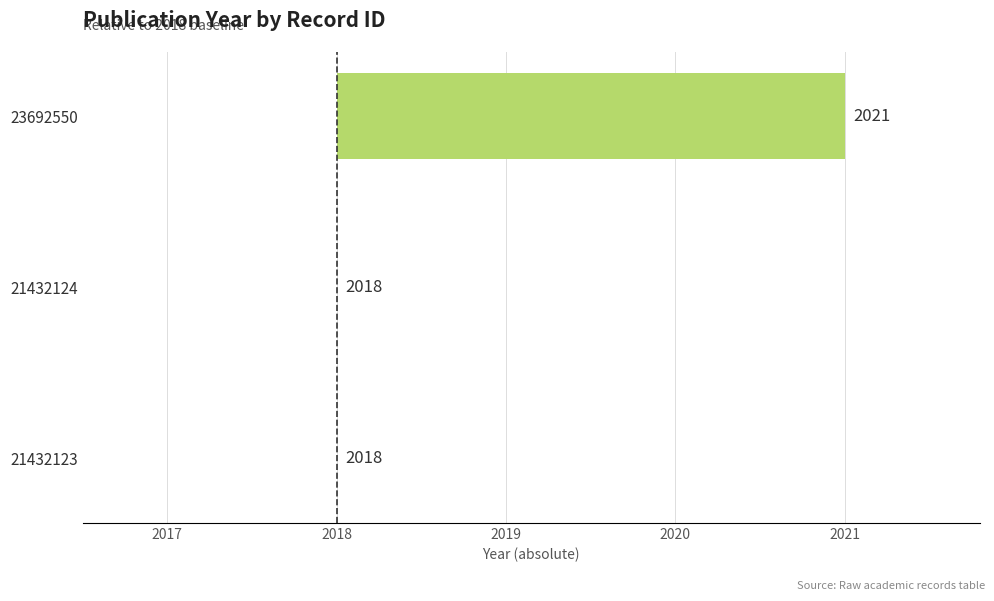

Are the bars horizontal?

Yes